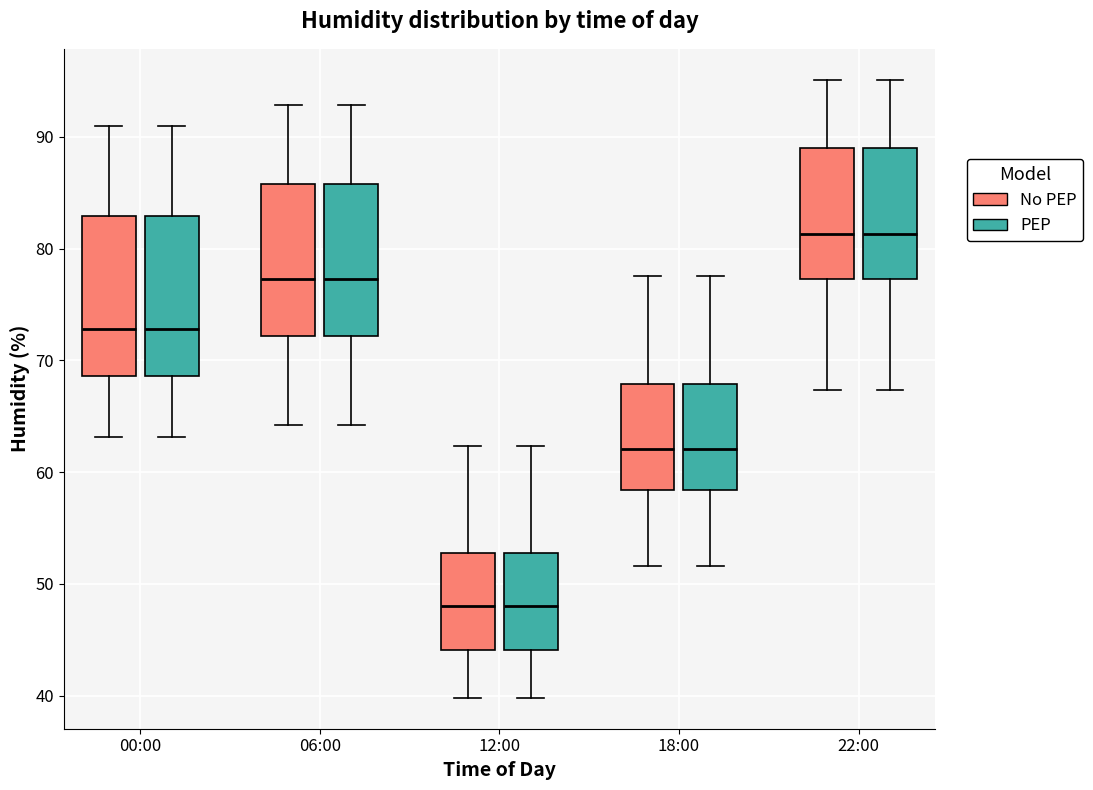

Reading left to right, transcribe this box plot: for each box, give where its median line is, the range the box spans, and where its two whiskers end, as read against the y-axis. The values are not printed on the chart, so give them approximately, as read against the axis.

00:00 (No PEP): median 73, box 69 to 83, whiskers 63 to 91
00:00 (PEP): median 73, box 69 to 83, whiskers 63 to 91
06:00 (No PEP): median 77, box 72 to 86, whiskers 64 to 93
06:00 (PEP): median 77, box 72 to 86, whiskers 64 to 93
12:00 (No PEP): median 48, box 44 to 53, whiskers 40 to 62
12:00 (PEP): median 48, box 44 to 53, whiskers 40 to 62
18:00 (No PEP): median 62, box 58 to 68, whiskers 52 to 78
18:00 (PEP): median 62, box 58 to 68, whiskers 52 to 78
22:00 (No PEP): median 81, box 77 to 89, whiskers 67 to 95
22:00 (PEP): median 81, box 77 to 89, whiskers 67 to 95